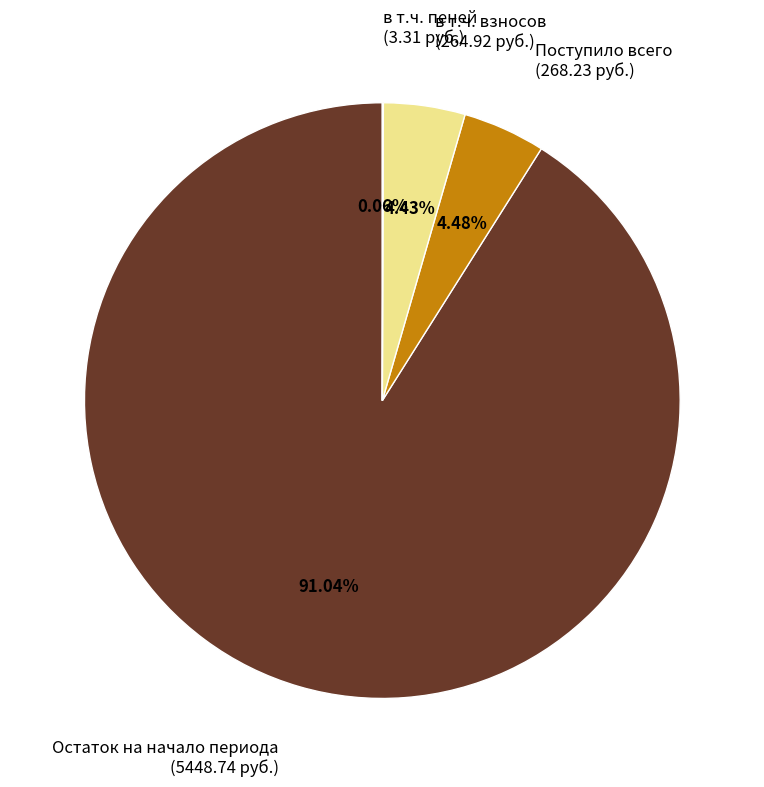

To the nearest percent, what is the difference between the largest and smallest slice percentages?

91%